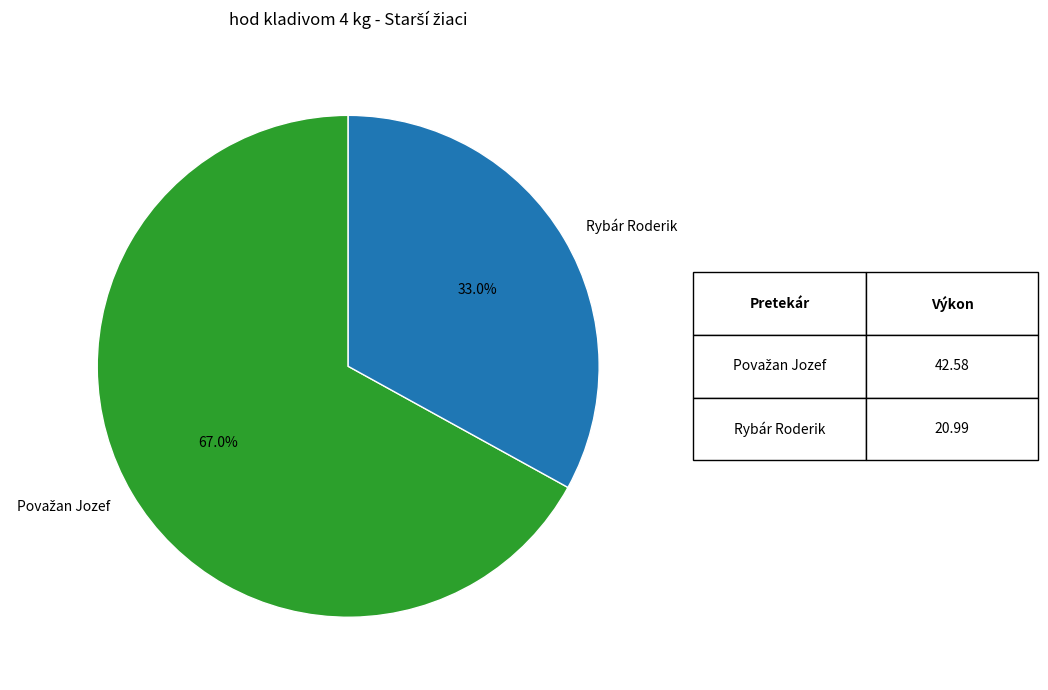

Is Rybár Roderik the majority of the pie?

No